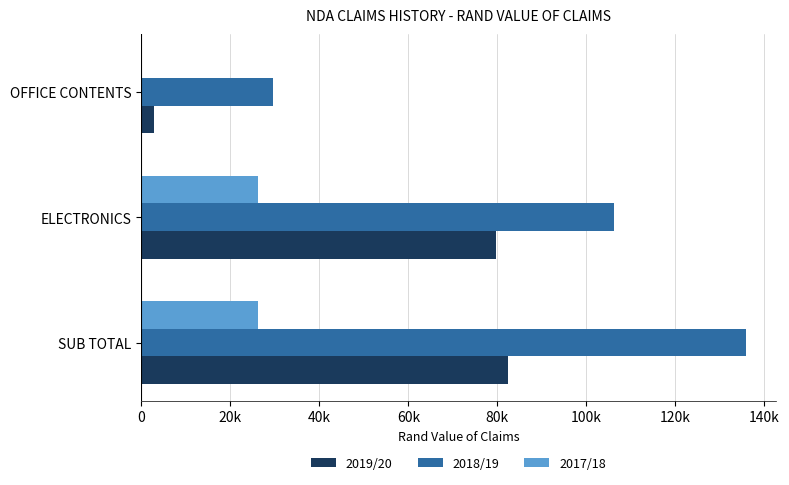

At which category is the sum across all series the highest?

SUB TOTAL